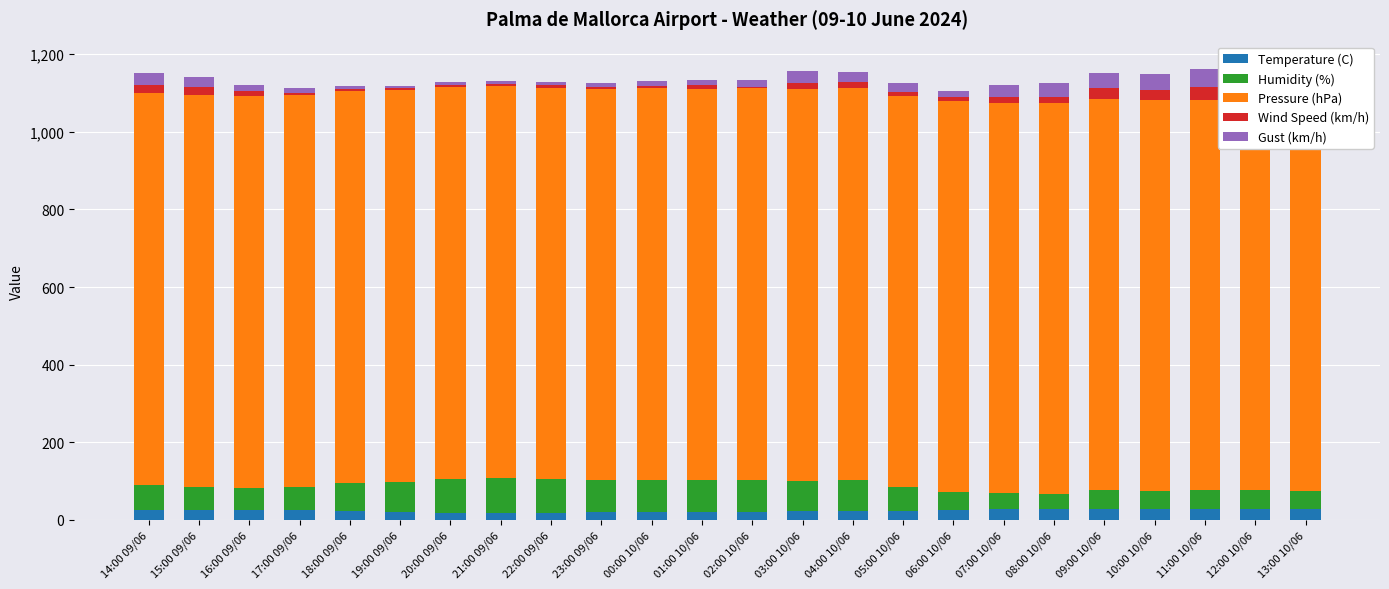

Reading left to right, extract all data points from this chart.

Temperature (C): 14:00 09/06=25.4	15:00 09/06=25.7	16:00 09/06=25.8	17:00 09/06=24.6	18:00 09/06=22.6	19:00 09/06=20.3	20:00 09/06=17.9	21:00 09/06=17.3	22:00 09/06=18.0	23:00 09/06=18.9	00:00 10/06=19.6	01:00 10/06=19.9	02:00 10/06=20.9	03:00 10/06=22.3	04:00 10/06=22.7	05:00 10/06=23.5	06:00 10/06=24.9	07:00 10/06=26.9	08:00 10/06=27.9	09:00 10/06=26.9	10:00 10/06=27.4	11:00 10/06=27.2	12:00 10/06=26.9	13:00 10/06=27.0
Humidity (%): 14:00 09/06=64.0	15:00 09/06=59.0	16:00 09/06=57.0	17:00 09/06=61.0	18:00 09/06=72.0	19:00 09/06=78.0	20:00 09/06=87.0	21:00 09/06=90.0	22:00 09/06=87.0	23:00 09/06=83.0	00:00 10/06=84.0	01:00 10/06=82.0	02:00 10/06=82.0	03:00 10/06=78.0	04:00 10/06=80.0	05:00 10/06=61.0	06:00 10/06=48.0	07:00 10/06=41.0	08:00 10/06=39.0	09:00 10/06=51.0	10:00 10/06=48.0	11:00 10/06=49.0	12:00 10/06=50.0	13:00 10/06=48.0
Pressure (hPa): 14:00 09/06=1010.6	15:00 09/06=1010.7	16:00 09/06=1010.5	17:00 09/06=1010.5	18:00 09/06=1010.4	19:00 09/06=1010.2	20:00 09/06=1009.7	21:00 09/06=1009.8	22:00 09/06=1008.9	23:00 09/06=1009.2	00:00 10/06=1009.3	01:00 10/06=1009.8	02:00 10/06=1010.0	03:00 10/06=1010.1	04:00 10/06=1009.9	05:00 10/06=1008.6	06:00 10/06=1007.9	07:00 10/06=1006.9	08:00 10/06=1006.3	09:00 10/06=1005.8	10:00 10/06=1005.5	11:00 10/06=1005.9	12:00 10/06=1006.0	13:00 10/06=1006.0
Wind Speed (km/h): 14:00 09/06=22.0	15:00 09/06=19.0	16:00 09/06=11.0	17:00 09/06=5.0	18:00 09/06=5.0	19:00 09/06=4.0	20:00 09/06=6.0	21:00 09/06=5.0	22:00 09/06=6.0	23:00 09/06=4.0	00:00 10/06=5.0	01:00 10/06=9.0	02:00 10/06=3.0	03:00 10/06=15.0	04:00 10/06=17.0	05:00 10/06=9.0	06:00 10/06=8.0	07:00 10/06=14.0	08:00 10/06=17.0	09:00 10/06=29.0	10:00 10/06=28.0	11:00 10/06=33.0	12:00 10/06=41.0	13:00 10/06=35.0
Gust (km/h): 14:00 09/06=30.0	15:00 09/06=26.0	16:00 09/06=17.0	17:00 09/06=13.0	18:00 09/06=9.0	19:00 09/06=5.0	20:00 09/06=9.0	21:00 09/06=8.0	22:00 09/06=9.0	23:00 09/06=11.0	00:00 10/06=13.0	01:00 10/06=13.0	02:00 10/06=18.0	03:00 10/06=32.0	04:00 10/06=24.0	05:00 10/06=24.0	06:00 10/06=17.0	07:00 10/06=32.0	08:00 10/06=37.0	09:00 10/06=39.0	10:00 10/06=41.0	11:00 10/06=48.0	12:00 10/06=50.0	13:00 10/06=48.0